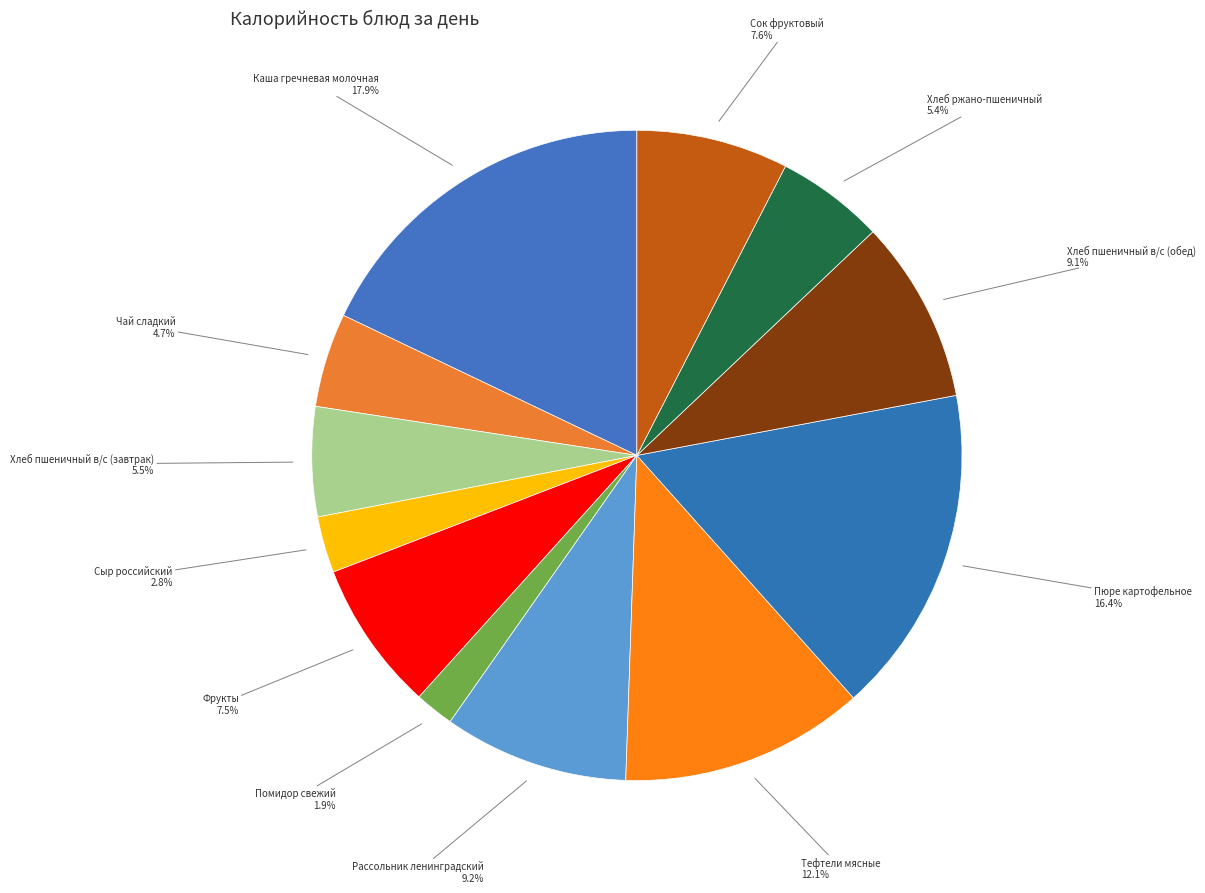

Which slice is the largest?

Каша гречневая молочная